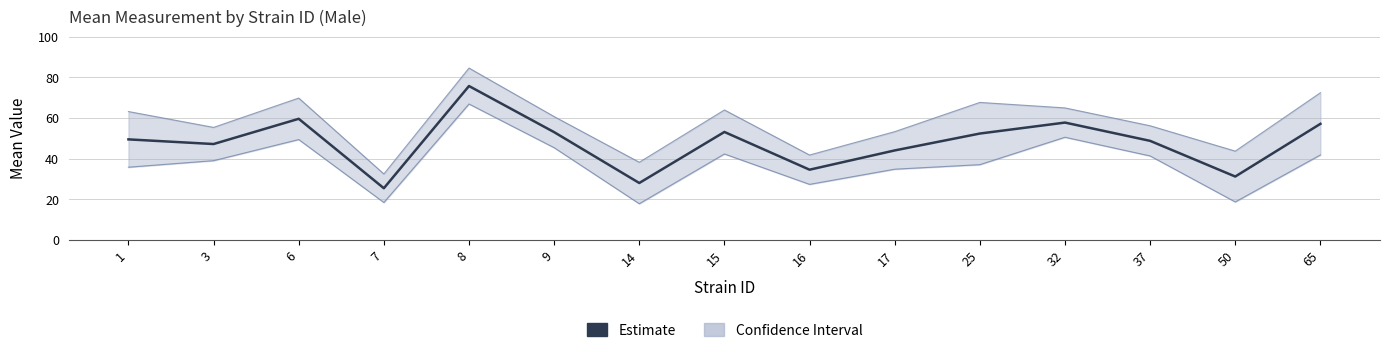

How many points are higher than both their immediate neighbors (excluding endpoints)?

4